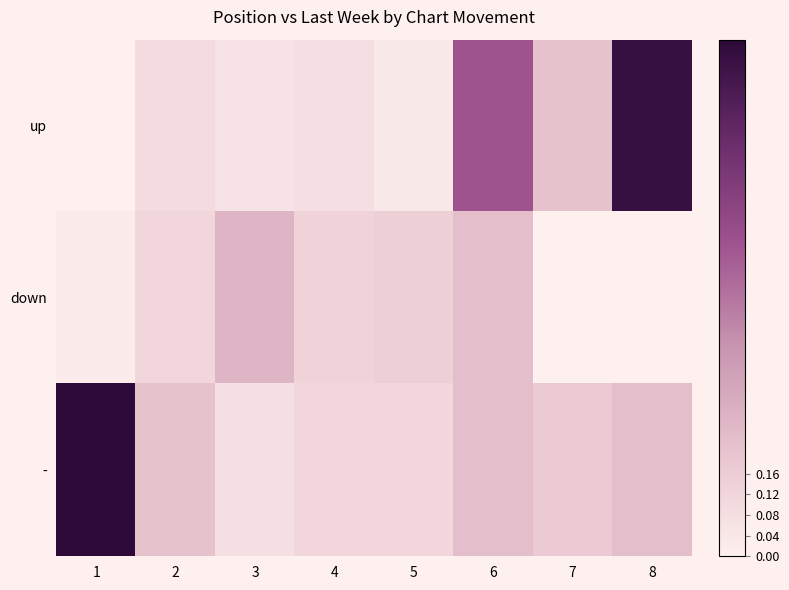

Count the number of data series in this chart.

3